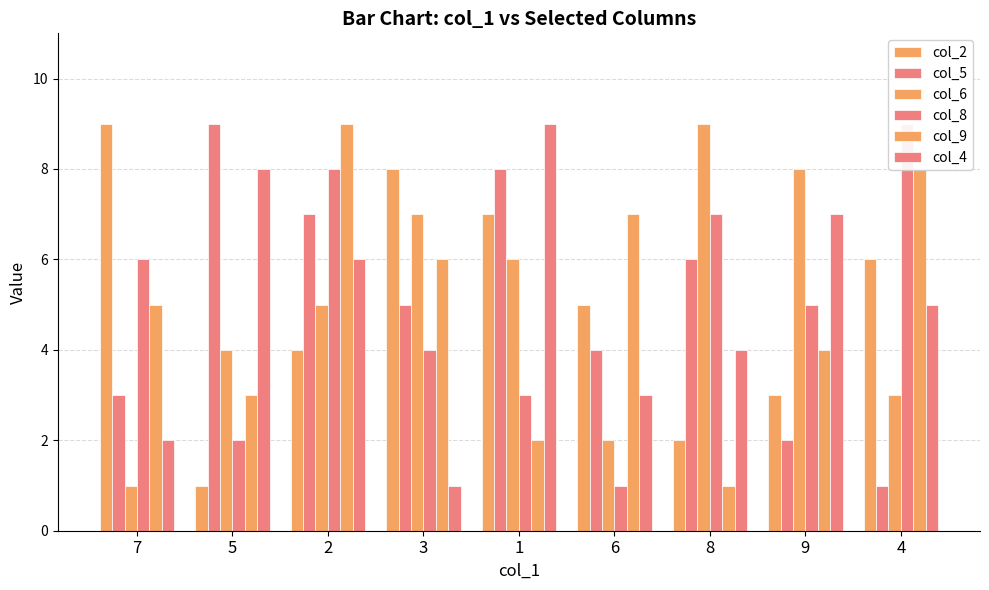

Rank the categories by col_4 value from lowest to highest.

3, 7, 6, 8, 4, 2, 9, 5, 1